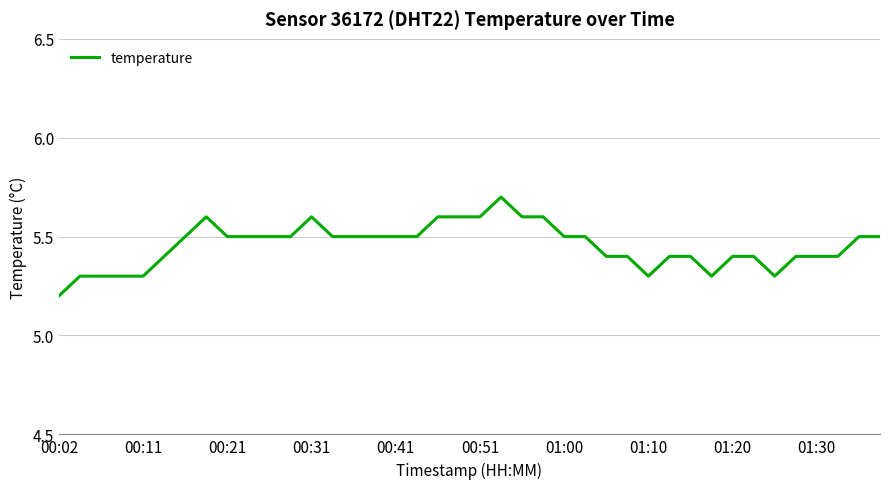

What is the smallest value displayed?

5.2